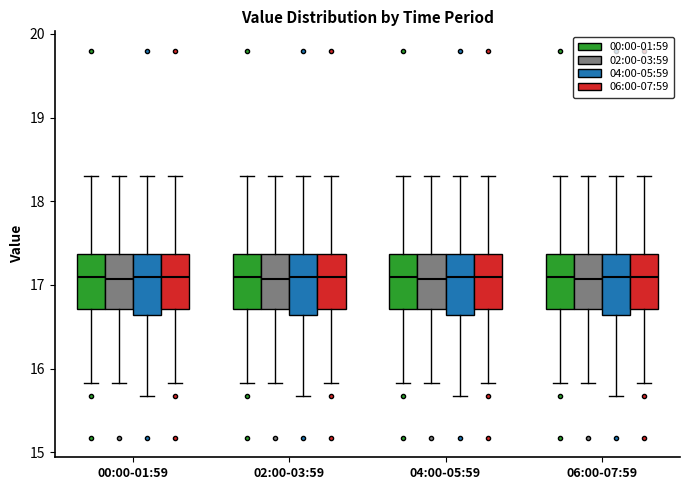

Where does the upper whisker of the box for 04:00-05:59 (02:00-03:59) end on the y-axis? The values are not printed on the chart, so give them approximately, as read against the axis.

18.3